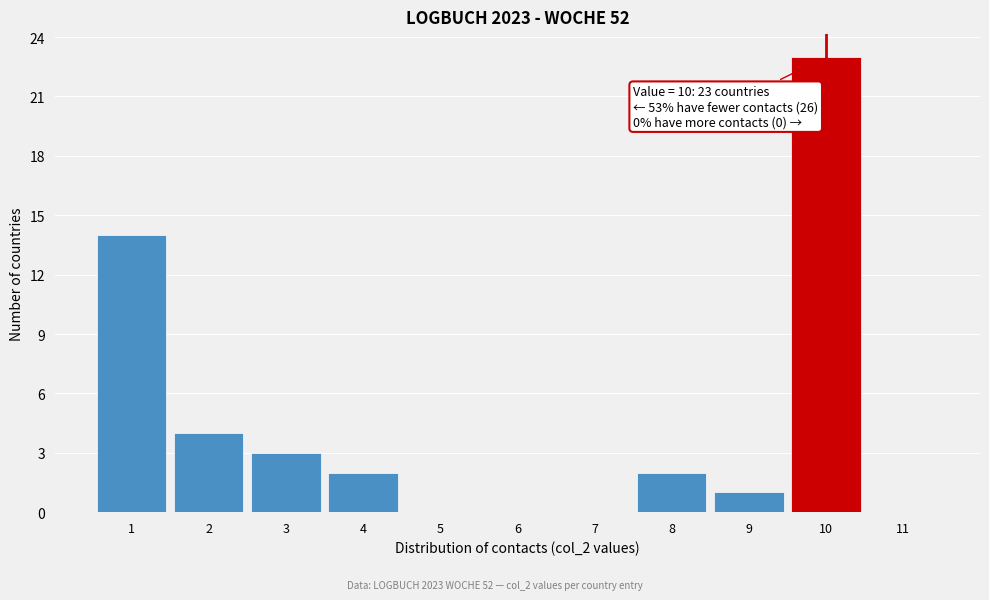

Which range on the x-axis has the tallest bar?

9.5 to 10.5